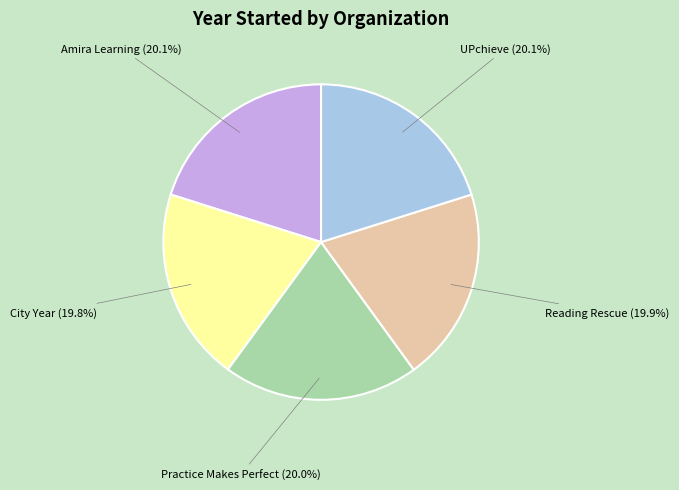

To the nearest percent, what is the average slice percentage?

20%